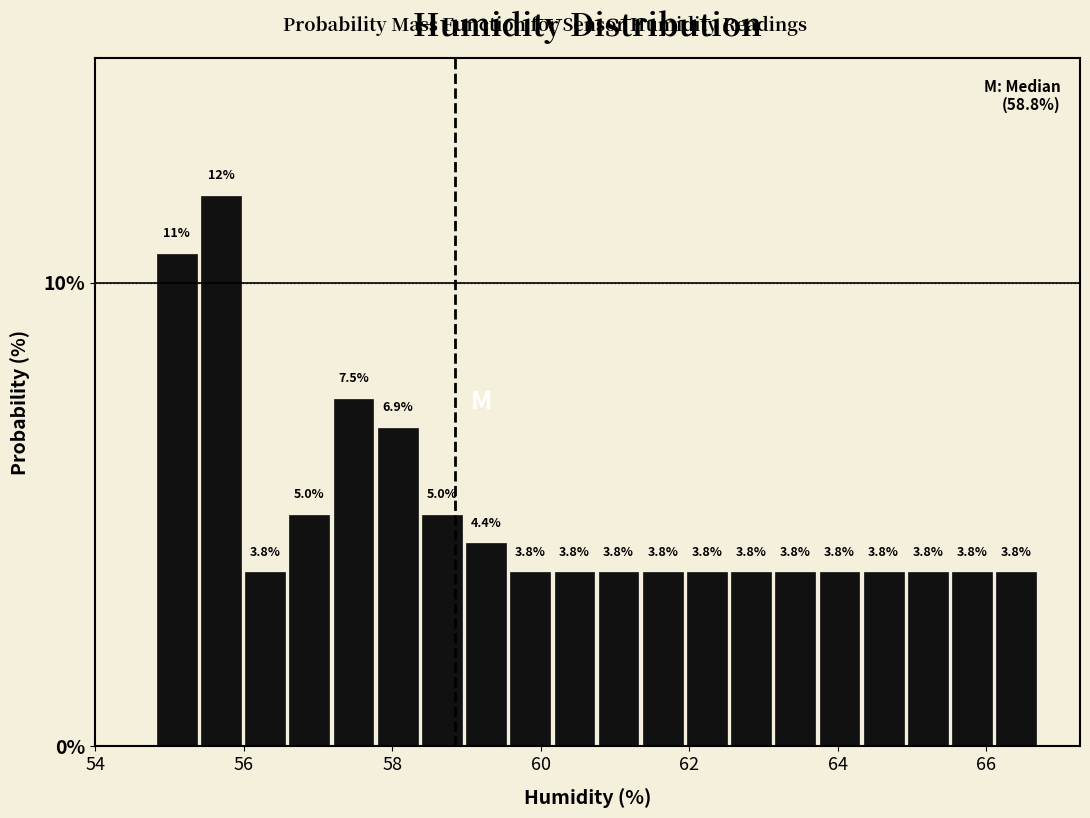

Around what value on the x-axis is the tallest bar? Give the approximate position of its centre, as read against the axis.

55.6